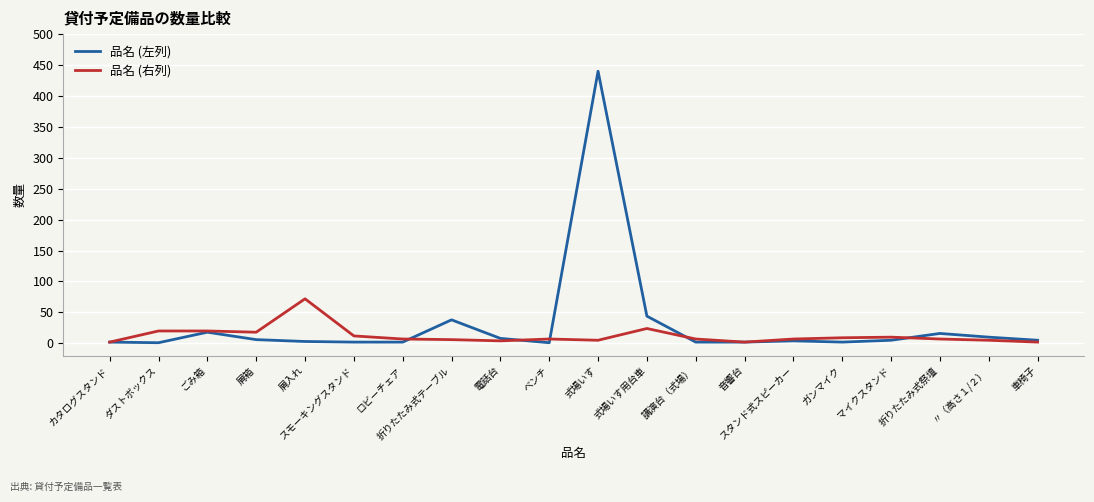

List the series in order of their peak value, lowest first.

品名 (右列), 品名 (左列)